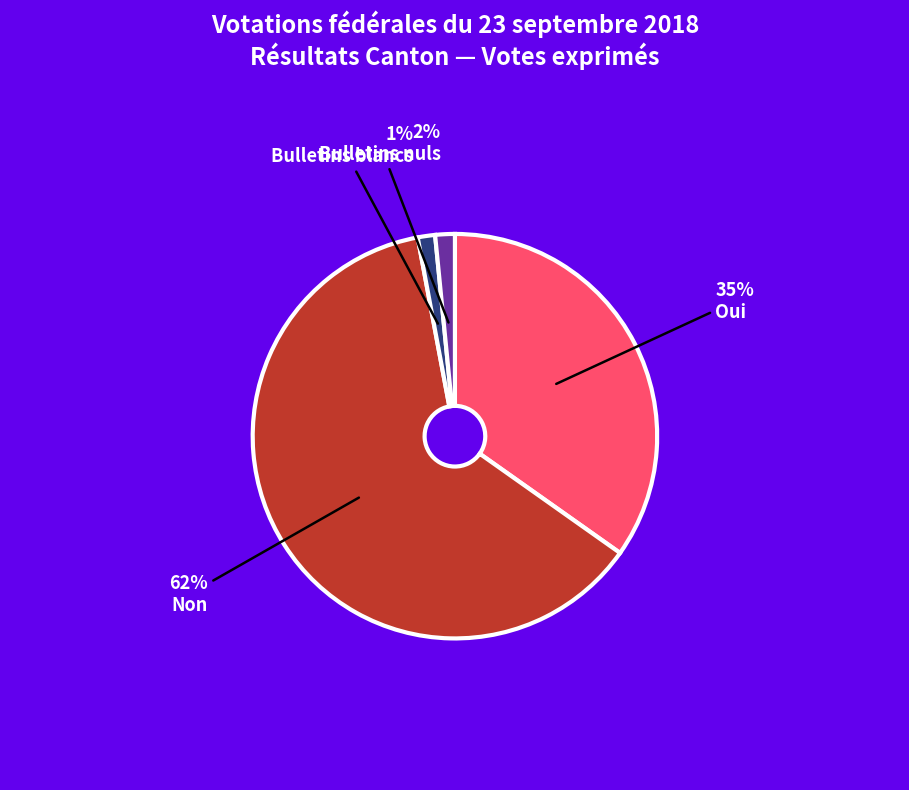

How many segments does this pie chart have?

4